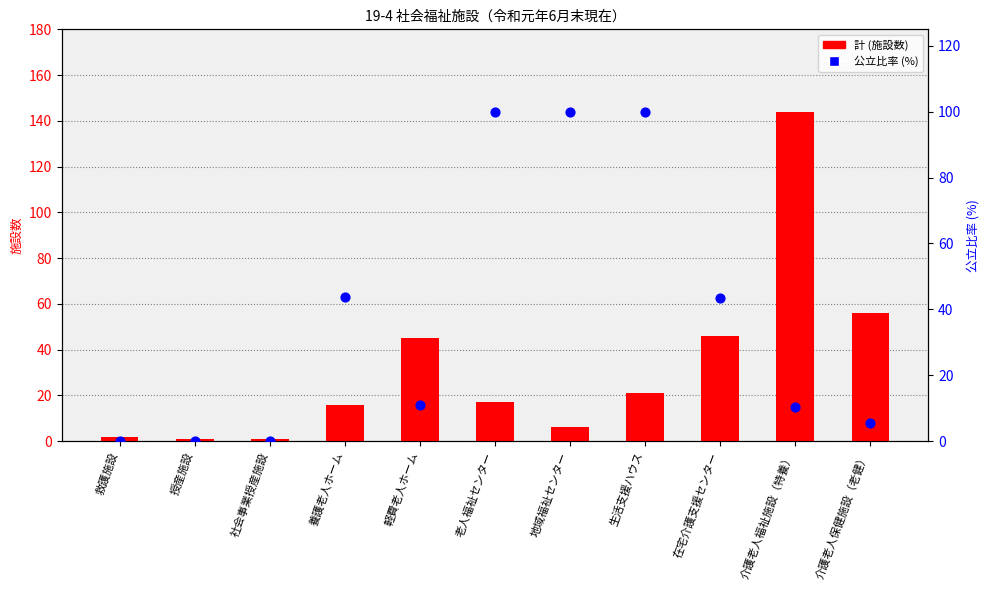

Which series contains the highest Y value?

計